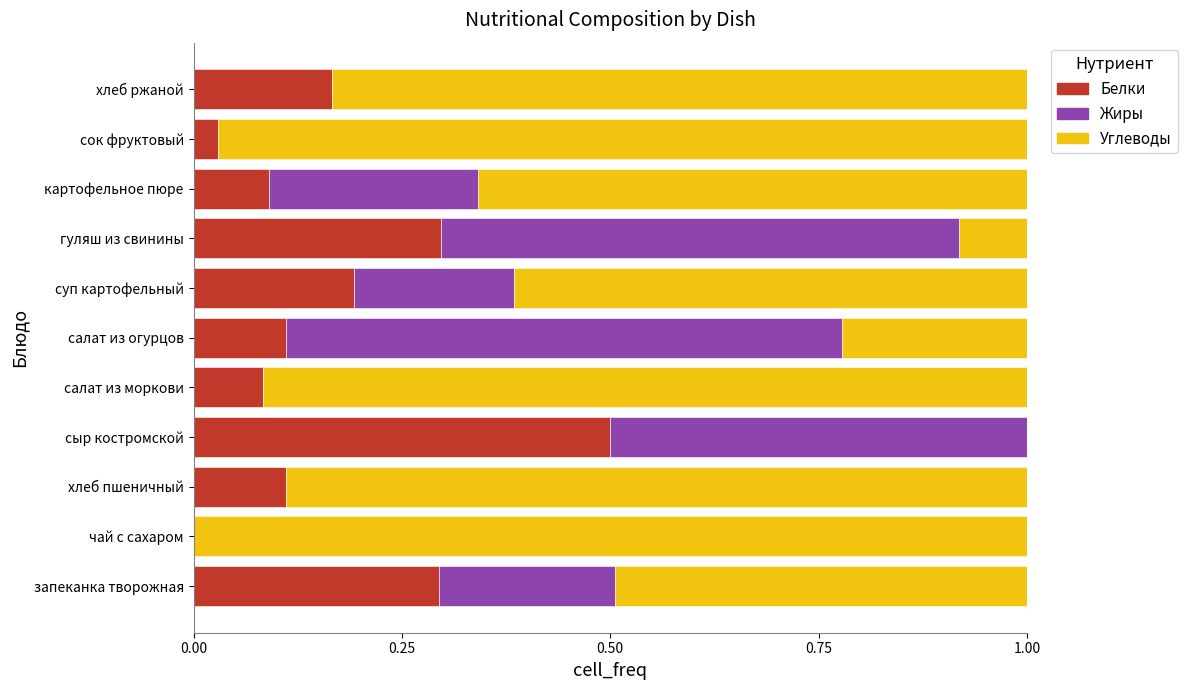

What is the sum of all Белки values?

1.9